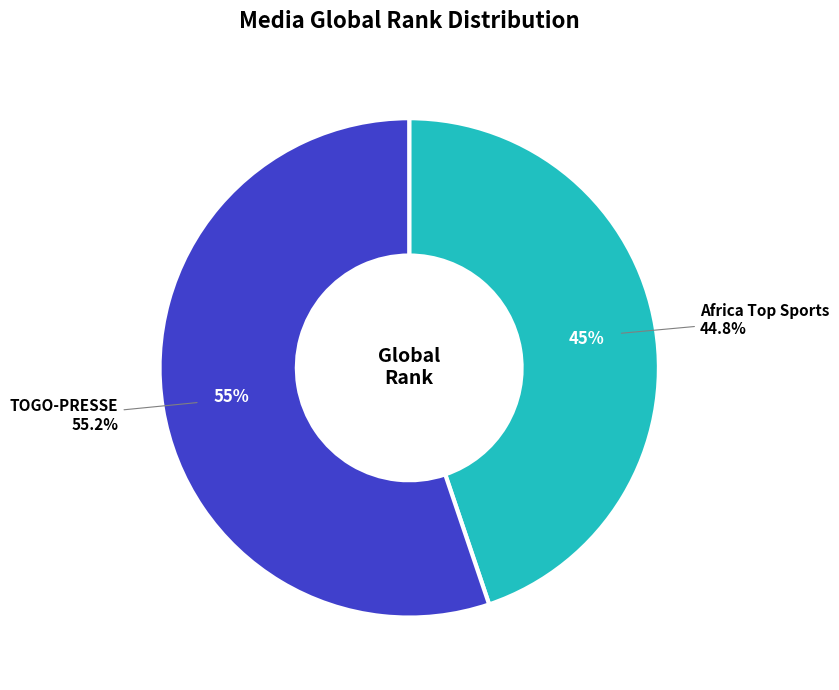

To the nearest percent, what is the difference between the largest and smallest slice percentages?

10%